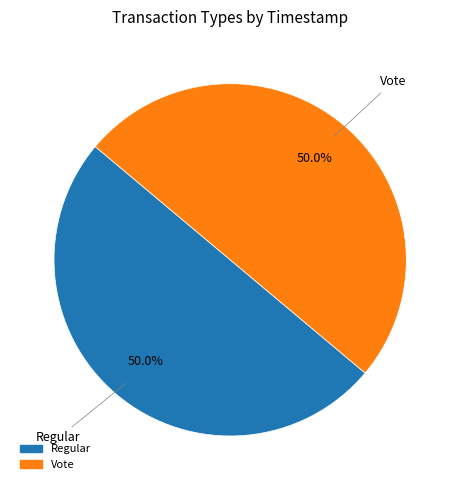

What portion of the pie excludes Regular?

50.0%